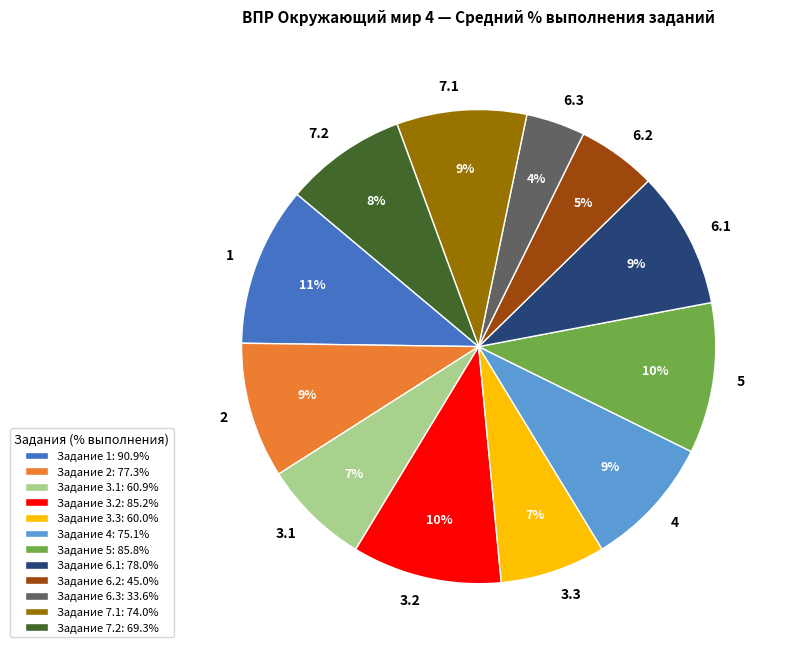

To the nearest percent, what portion does 7.2 represent?

8%